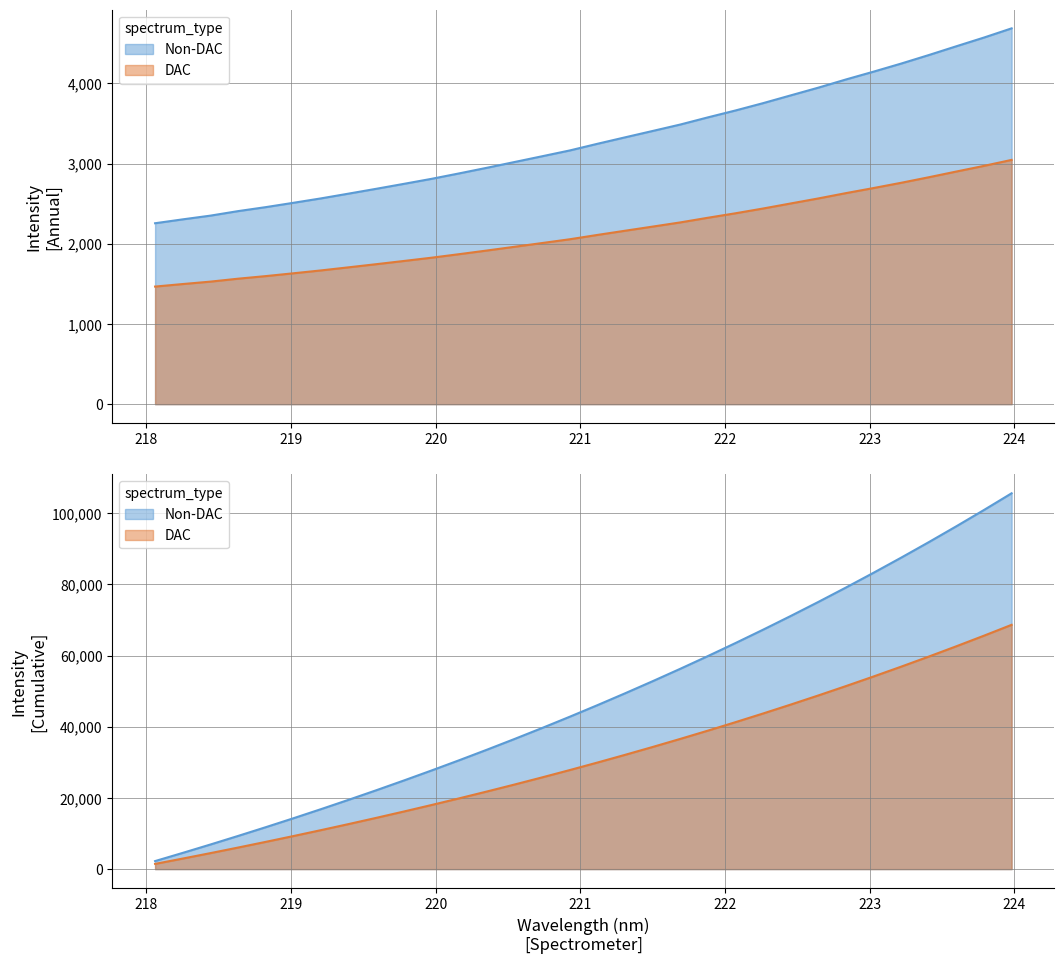

What is the sum of all values?

68648.3